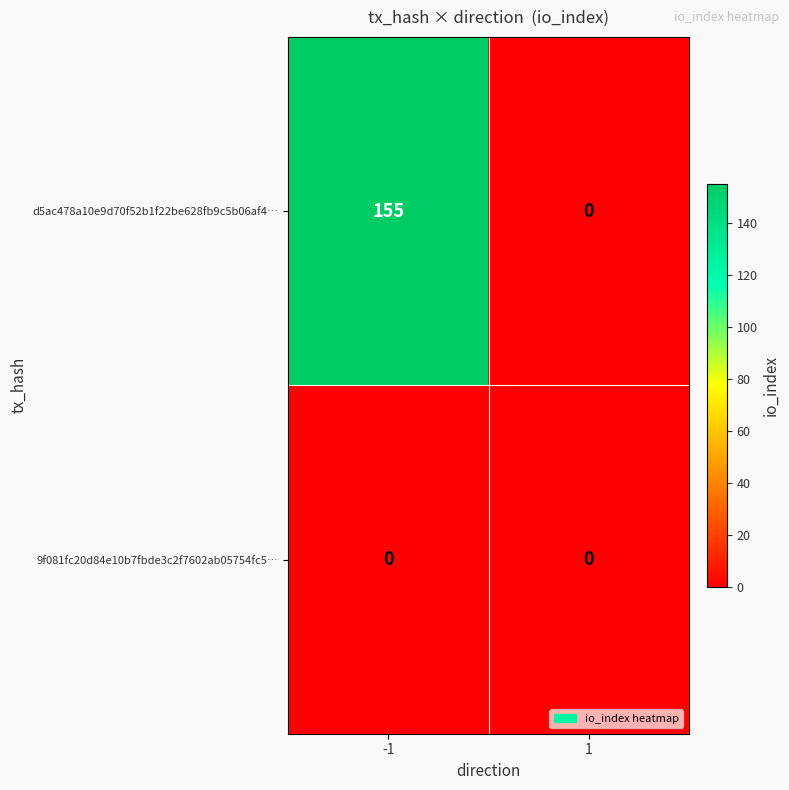

Reading right to left, list all the values displayed in this chart.

d5ac478a10e9d70f52b1f22be628fb9c5b06af4…: 1=0	-1=155
9f081fc20d84e10b7fbde3c2f7602ab05754fc5…: 1=0	-1=0